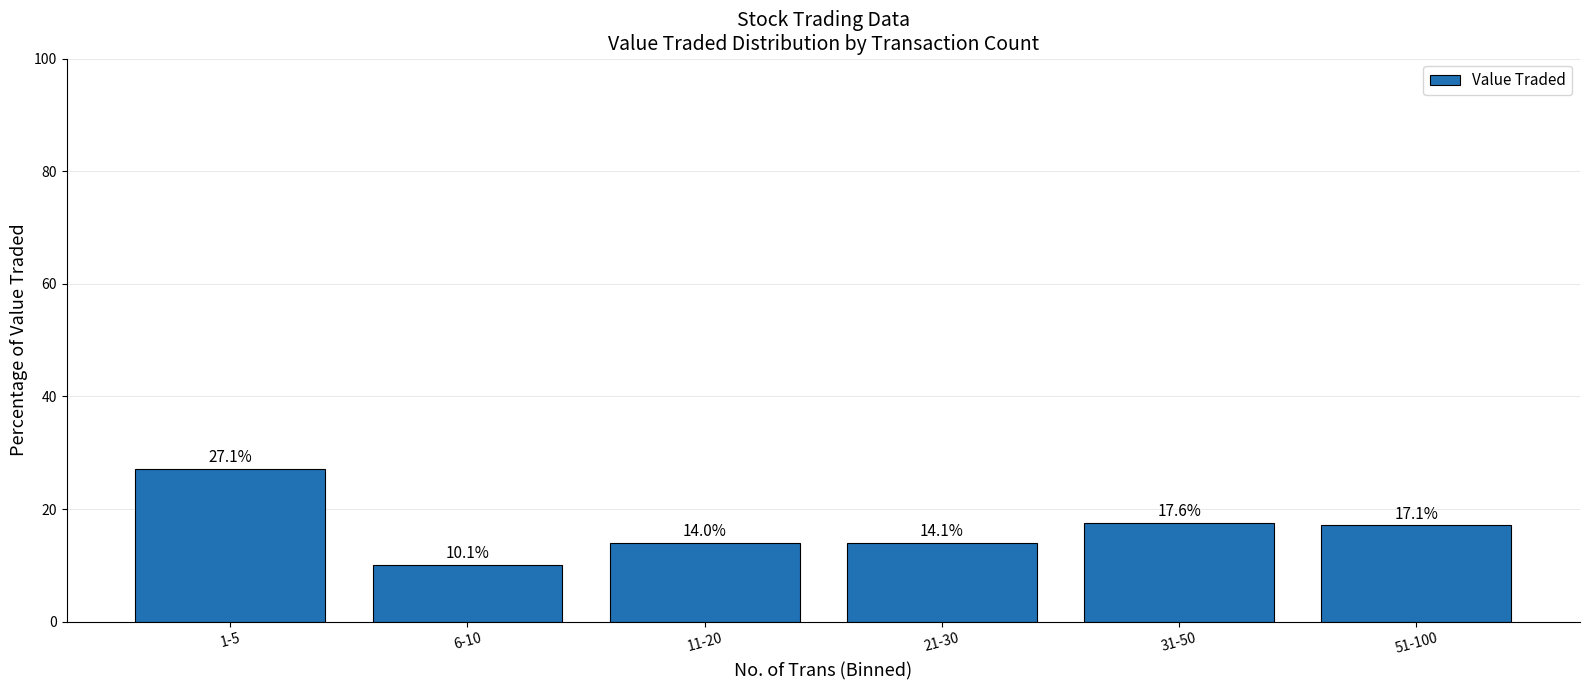

Which has a higher value, 11-20 or 51-100?

51-100